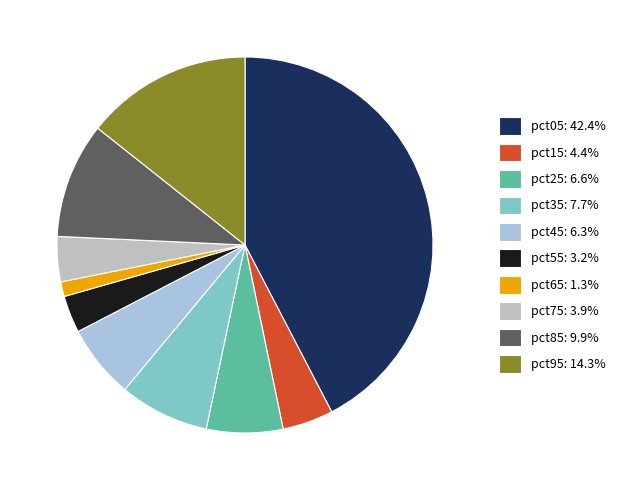

Which has a higher value, pct75 or pct45?

pct45